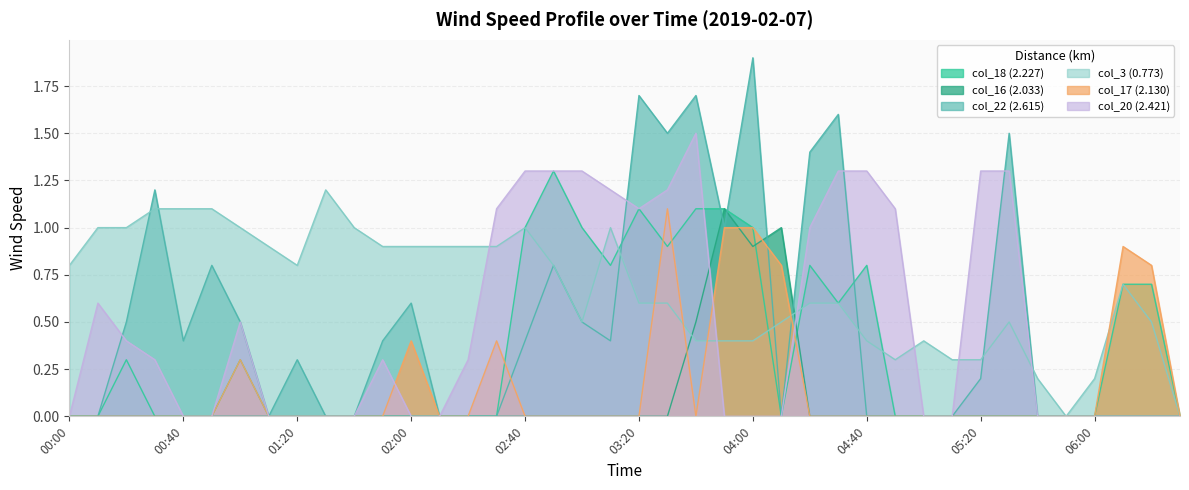

After their last crossing, which series has the higher values: col_20 (2.421) or col_3 (0.773)?

col_3 (0.773)